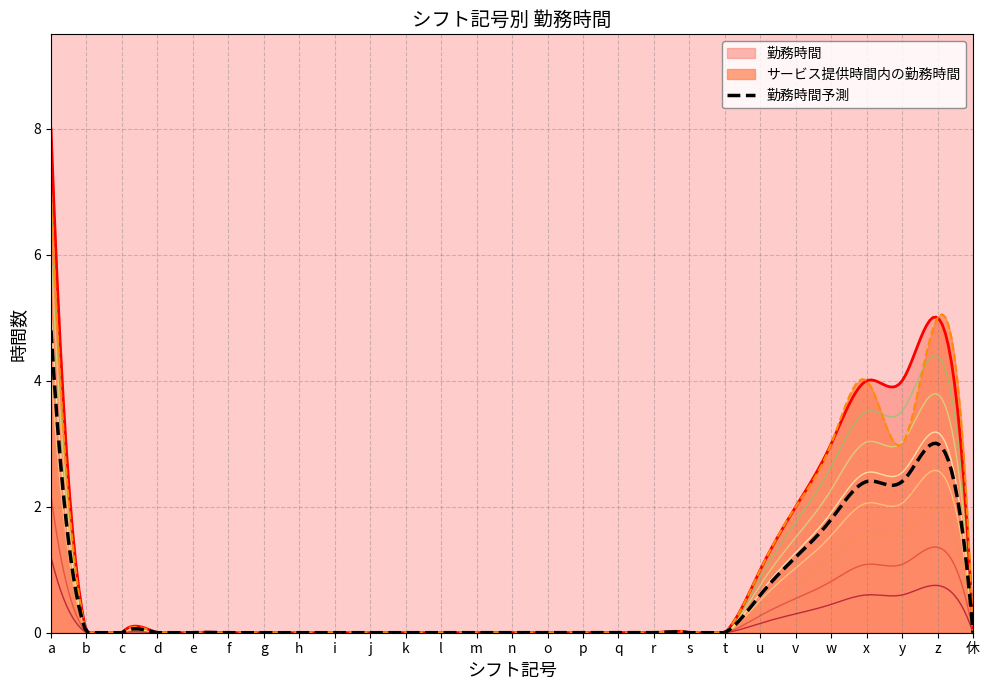

Reading left to right, transcribe all the data shown in this chart.

勤務時間: 8	0	0	0	0	0	0	0	0	0	0	0	0	0	0	0	0	0	0	0	1	2	3	4	4	5	0
サービス提供時間内の勤務時間: 7	0	0	0	0	0	0	0	0	0	0	0	0	0	0	0	0	0	0	0	1	2	3	4	3	5	0